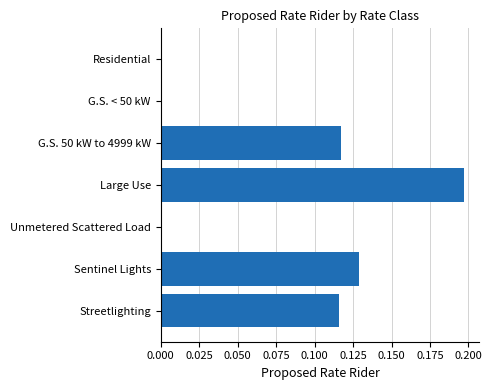

What is the sum of all values?

0.6